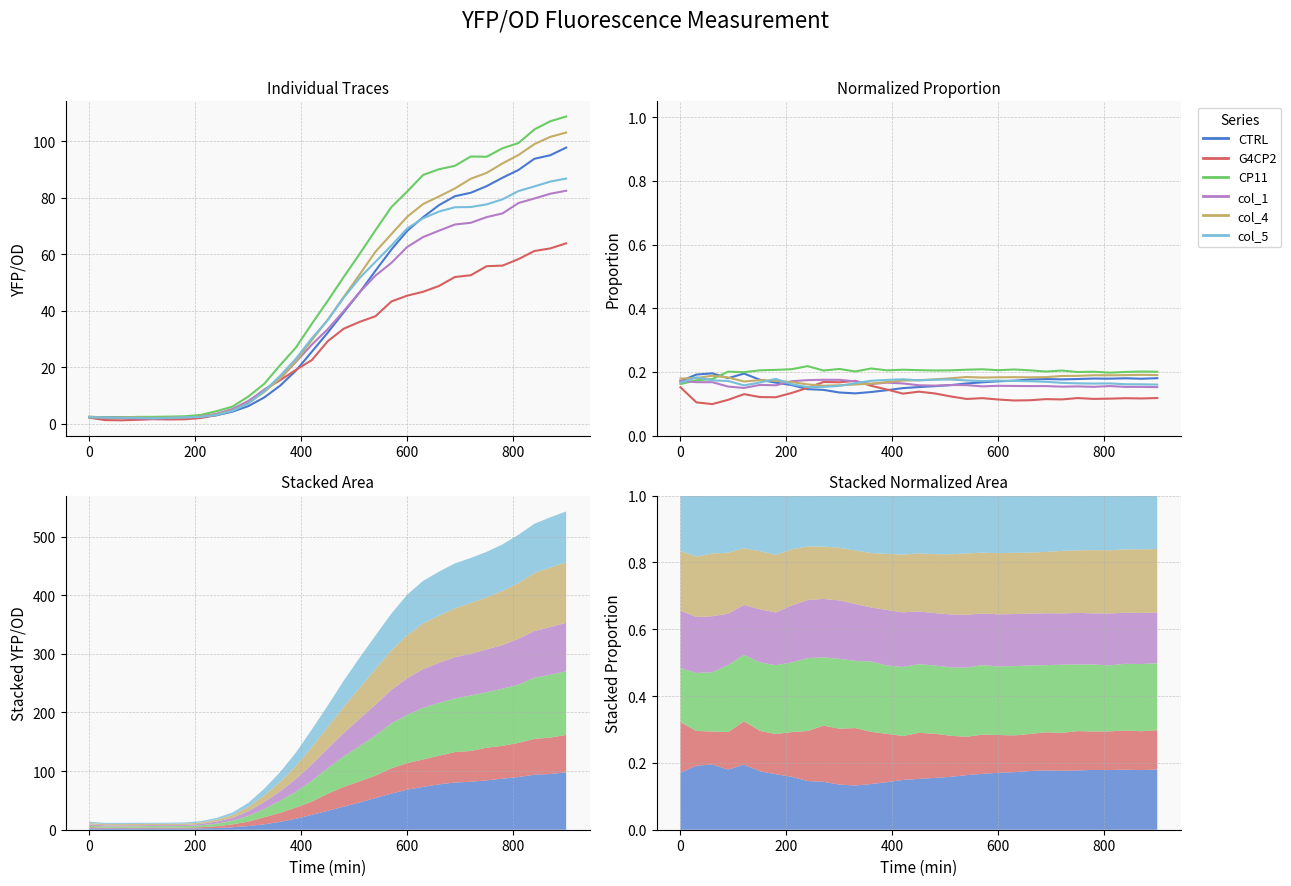

In CP11, how many points are lower than both neighbors (excluding endpoints)?

9